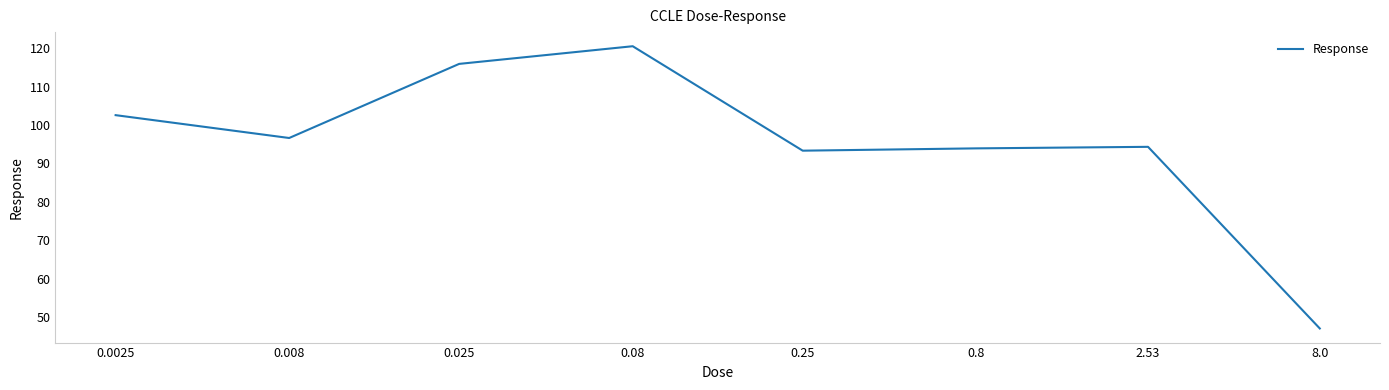

What is the difference between the maximum and second lowest values?

27.2